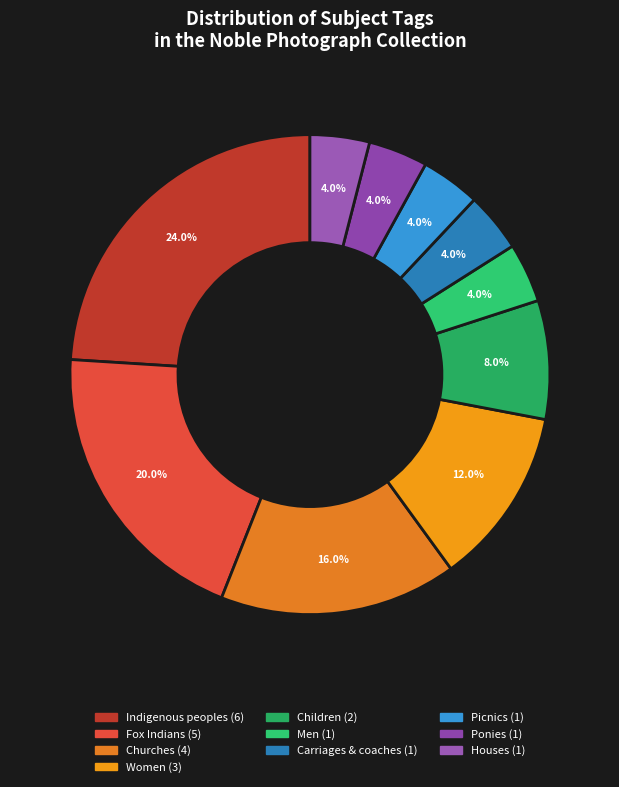

True or false: Ponies accounts for 17% of the total.

False